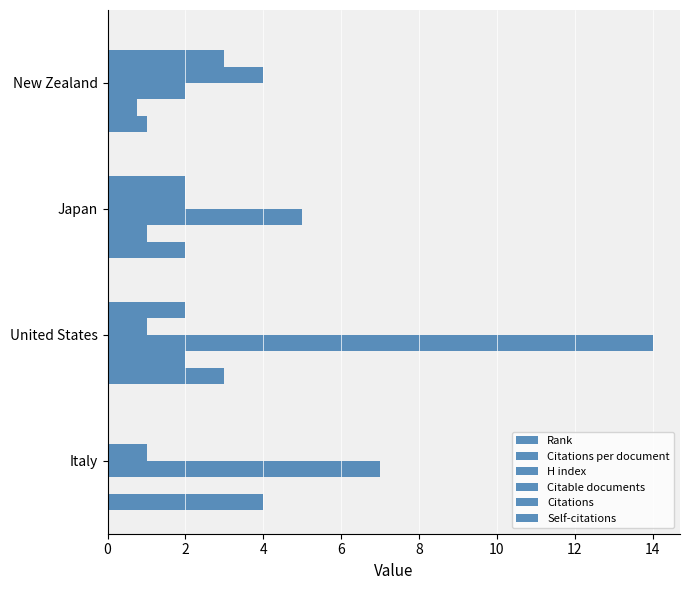

Rank the series by their maximum value, from lowest to highest.

Self-citations, Citations per document, Citations, Rank, Citable documents, H index